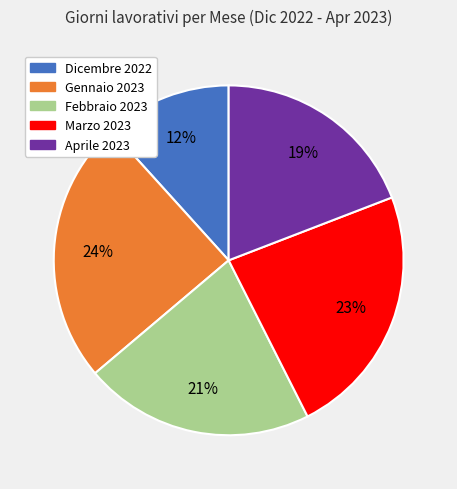

Is the sum of Dicembre 2022 and Aprile 2023 greater than half?

No